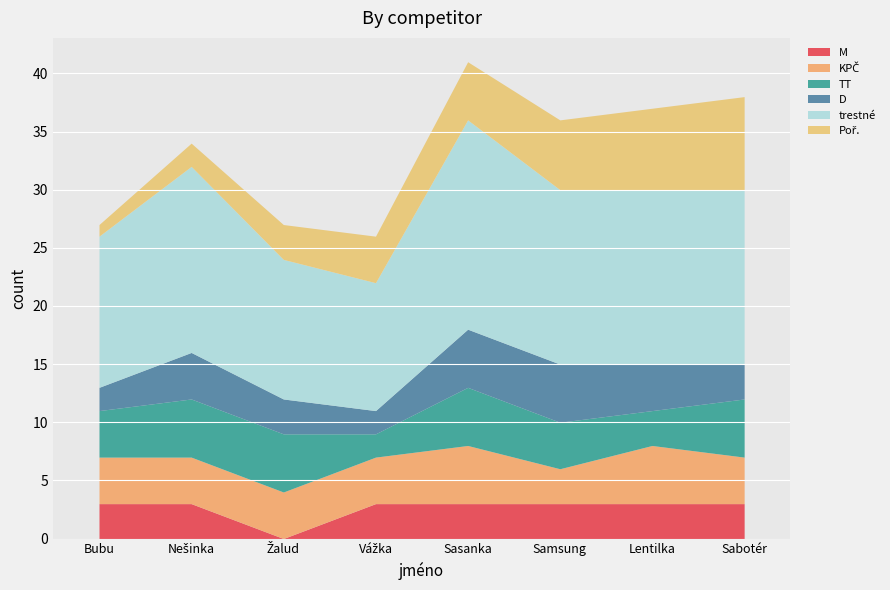

What is the difference between the maximum and minimum values in the trestné series?

7